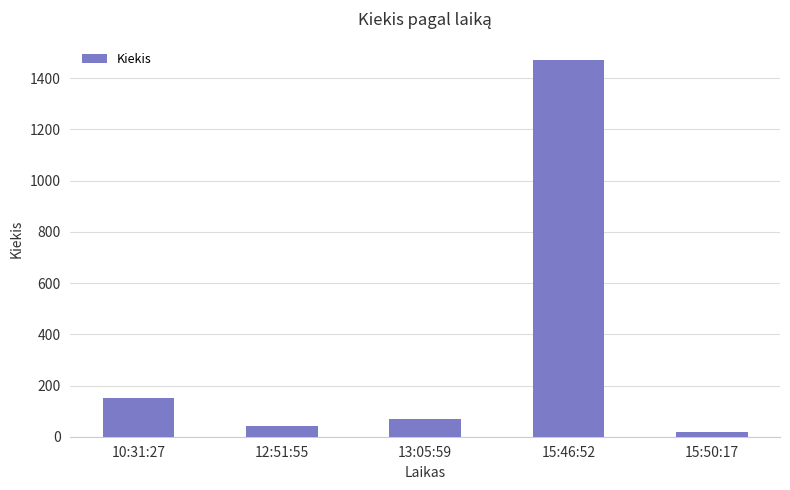

What is the maximum value shown in the chart?

1470